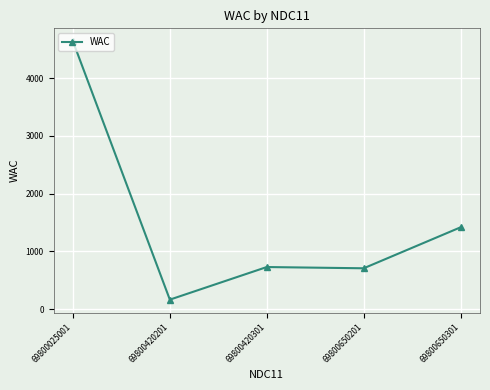

Where is the first local minimum?

69800420201